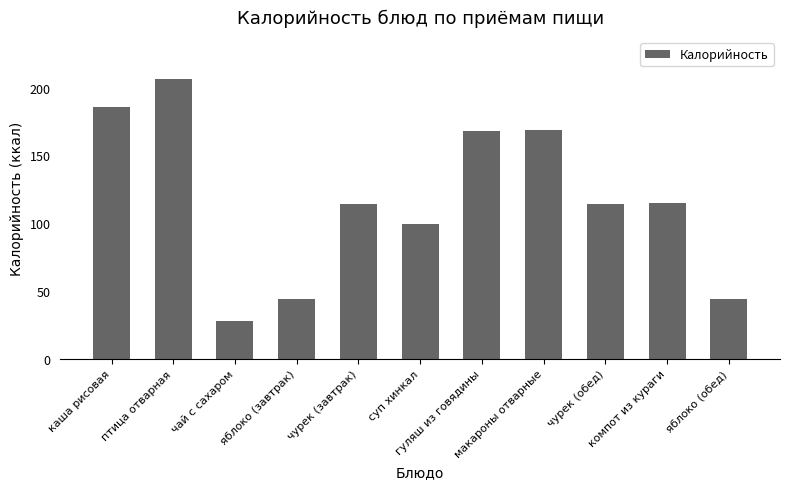

Are the bars grouped side by side (vs. stacked)?

No